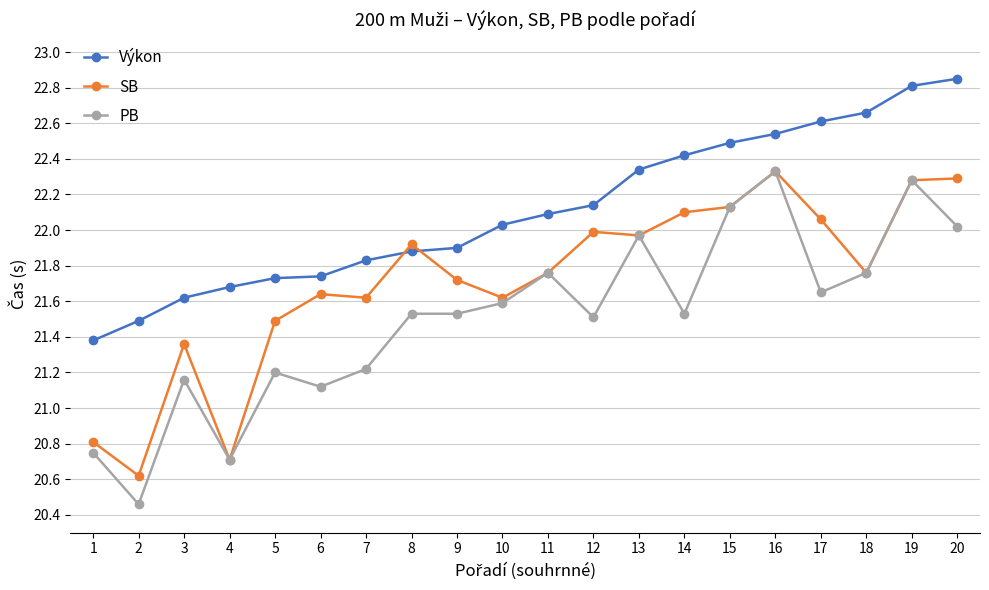

The Výkon series shows 32.7 at 1. True or false?

False